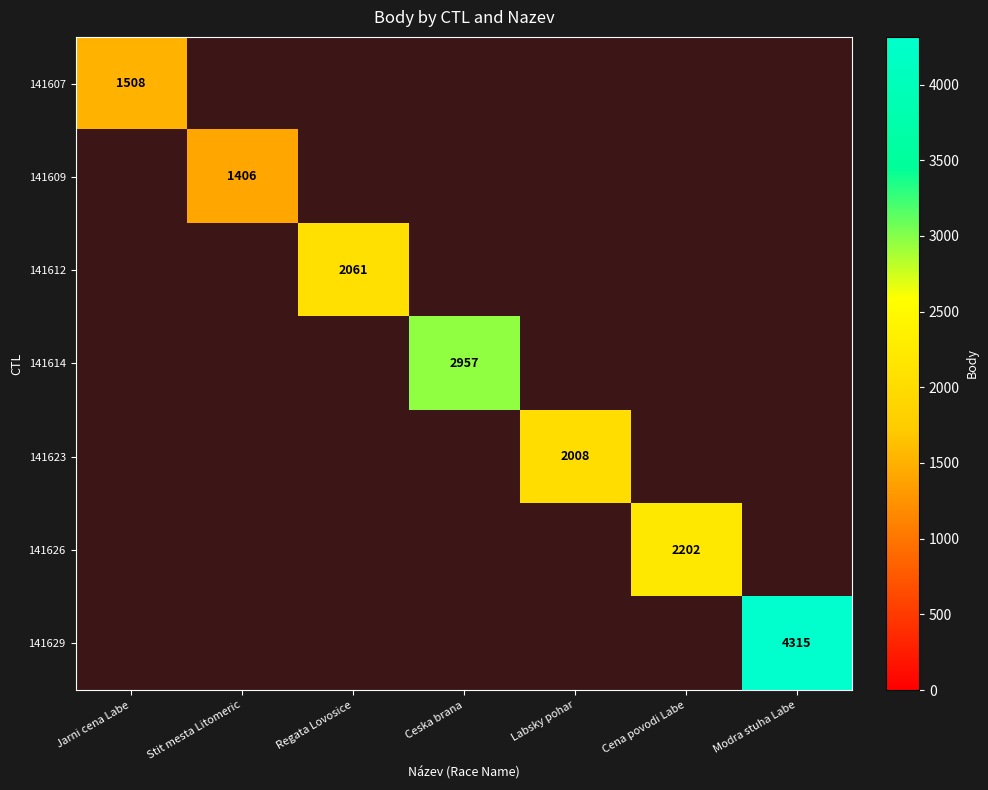

Which category has the lowest value in the 141623 series?

Jarni cena Labe